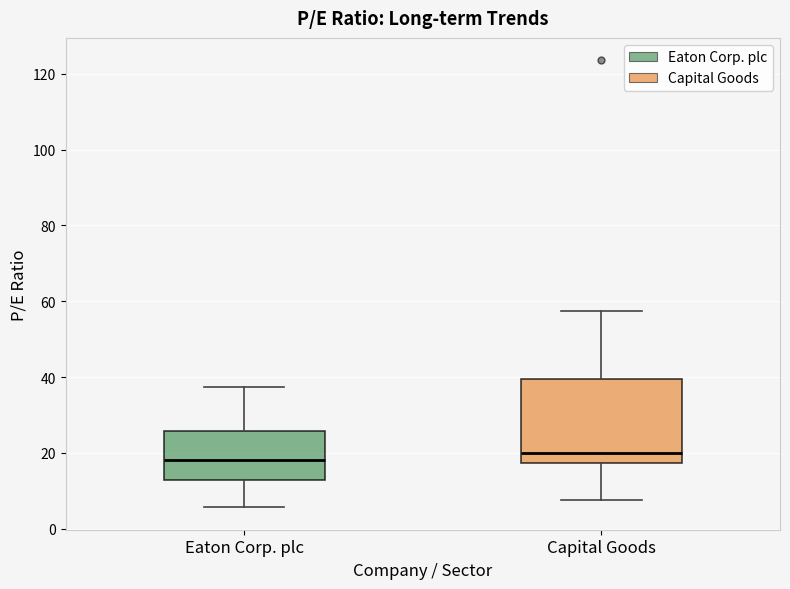

Where does the upper whisker of the box for Capital Goods end on the y-axis? The values are not printed on the chart, so give them approximately, as read against the axis.

58